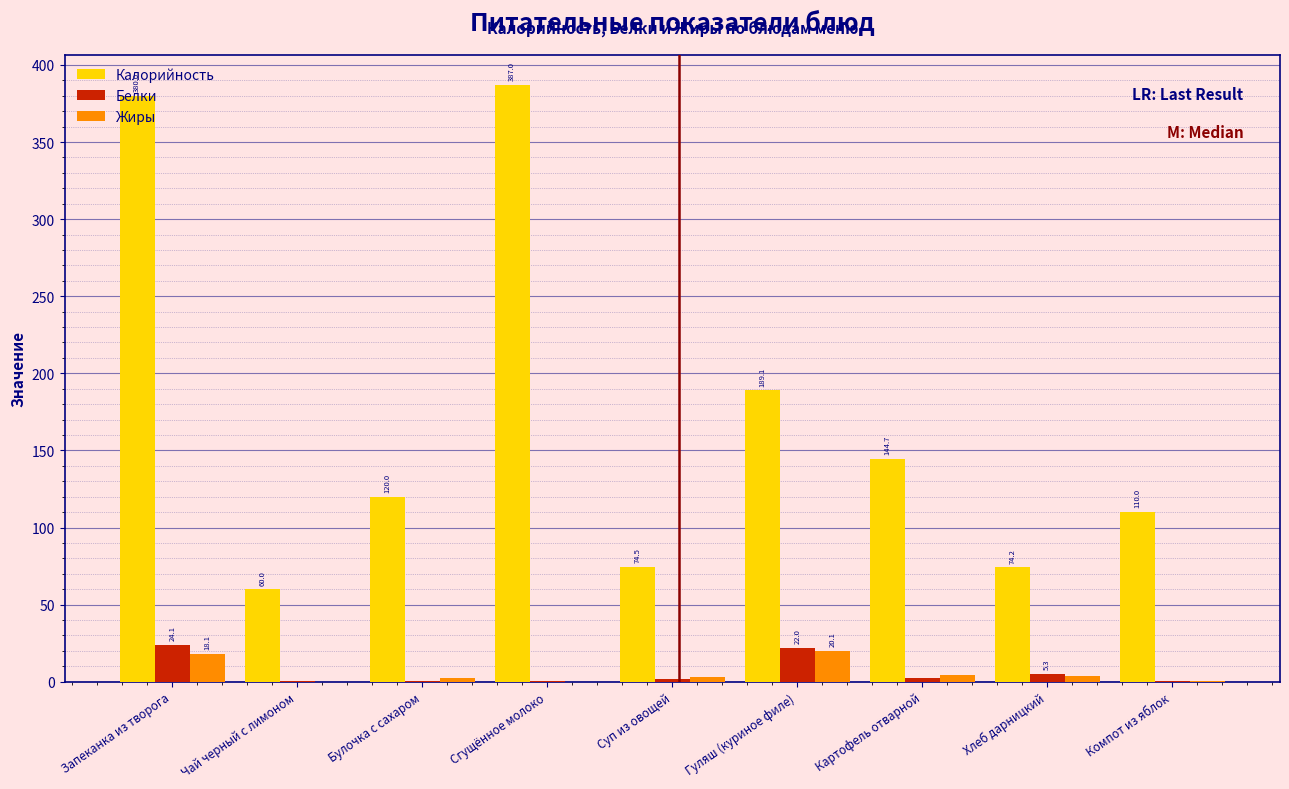

Where does the Калорийность series first go above 120?

Запеканка из творога